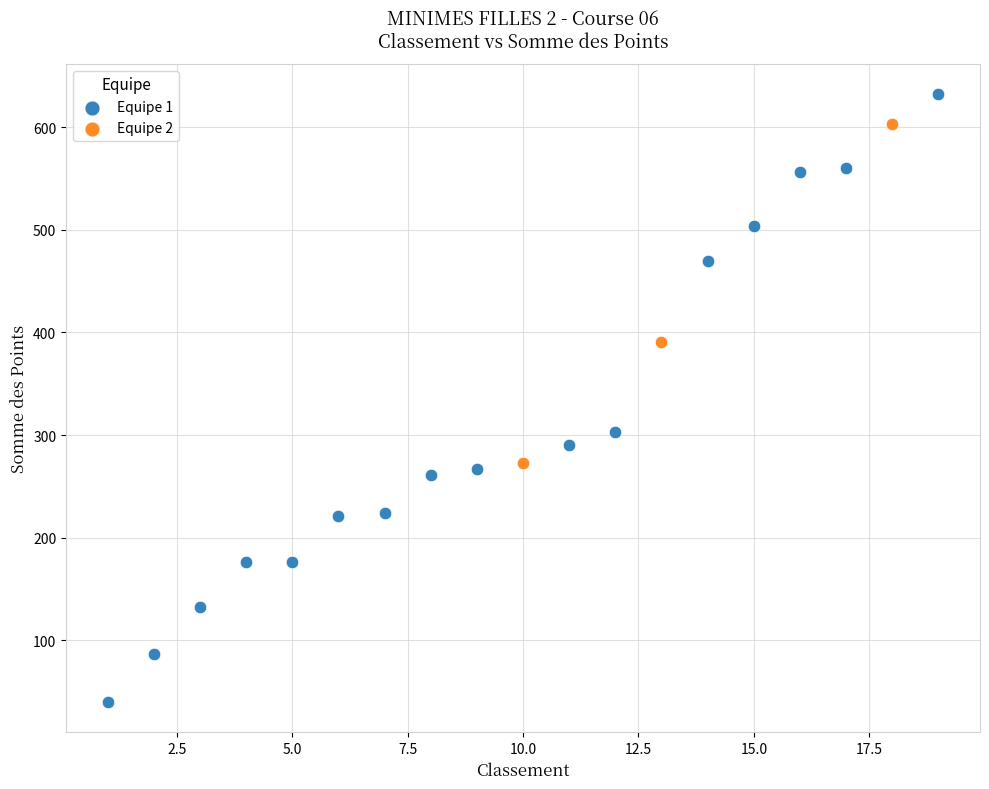

Which series contains the highest Y value?

Equipe 1